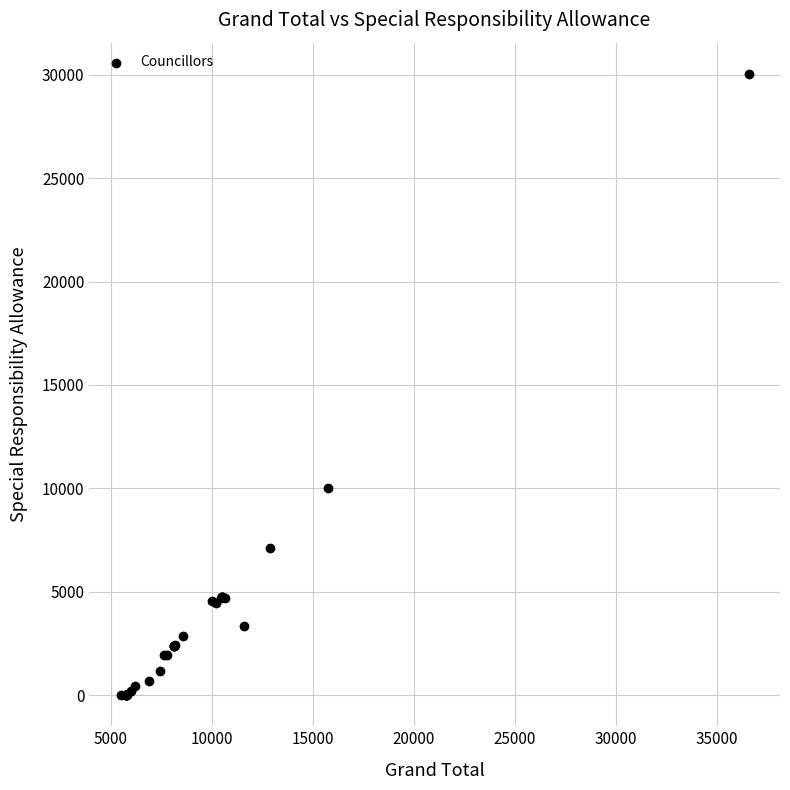

What Y value in the scatter plot is closest to 15023?

10000.0